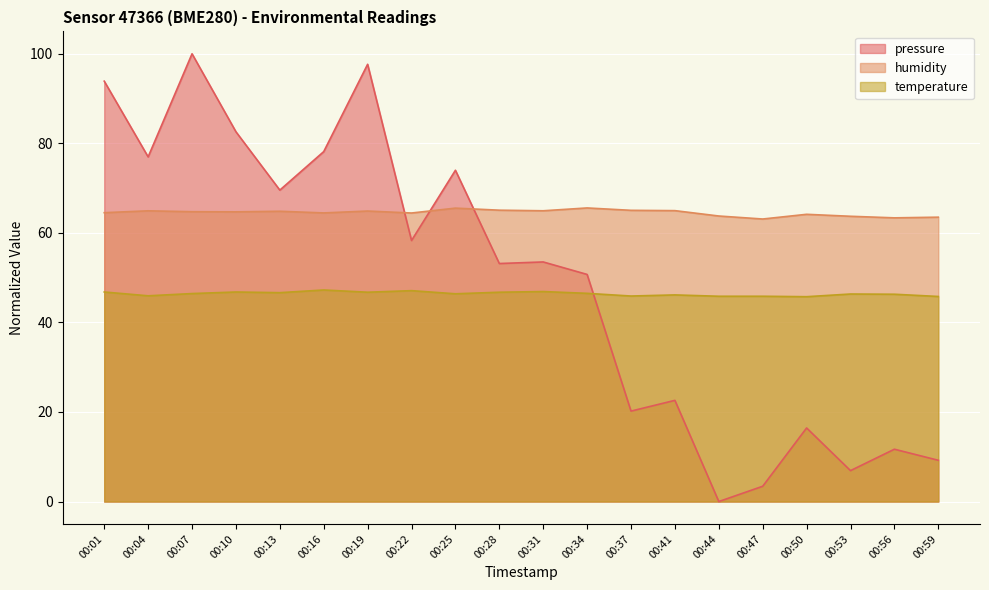

What is the sum of the pressure values at 00:56 and 00:01?

105.6